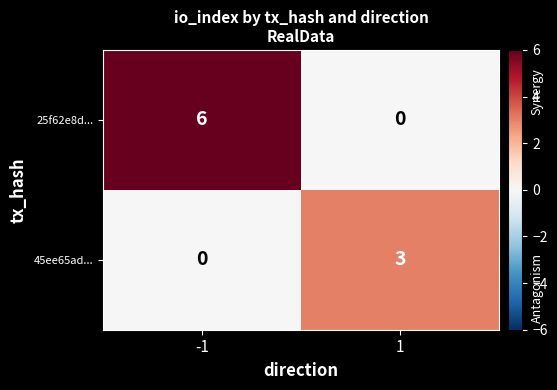

What is the difference between the maximum and minimum values in the 25f62e8d... series?

6